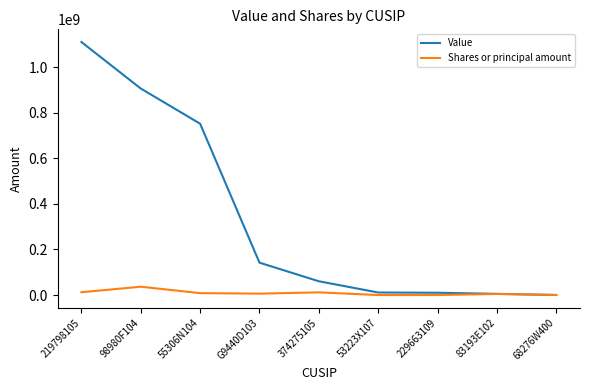

What is the greatest value displayed?

1110077703